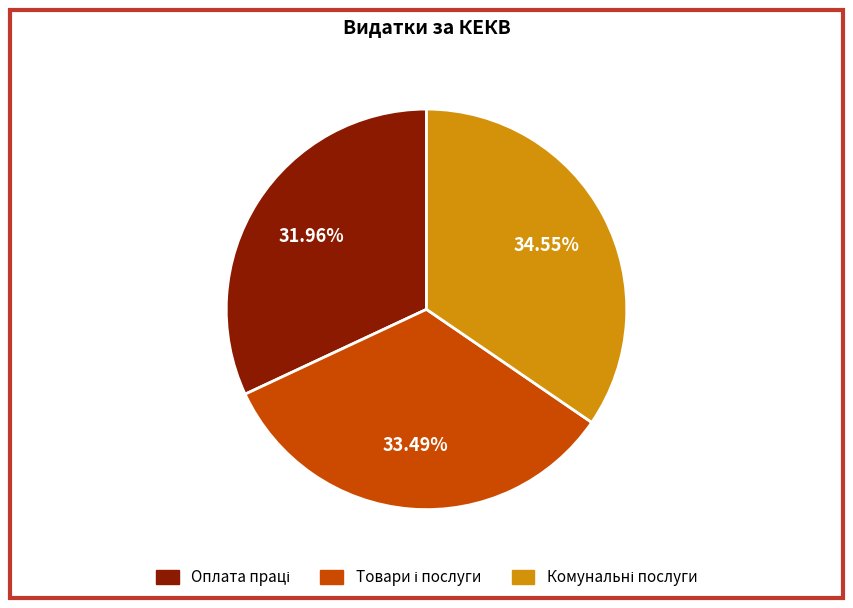

Is there a majority slice in this chart?

No